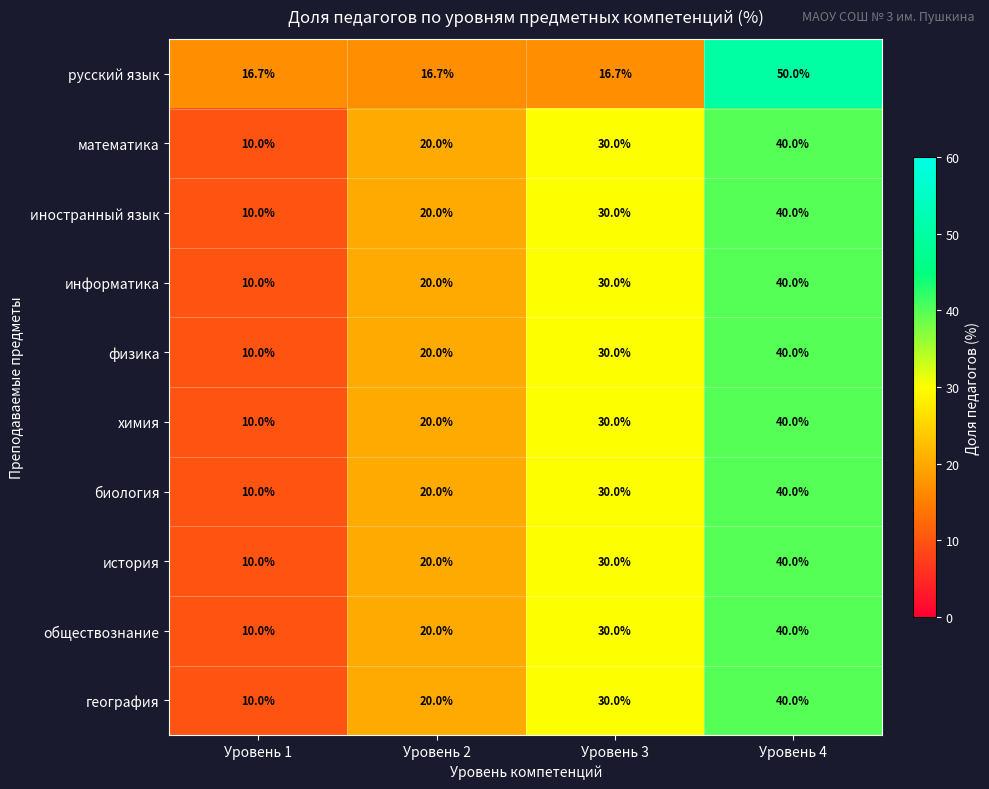

Count the физика values in the range 20 to 40.

3